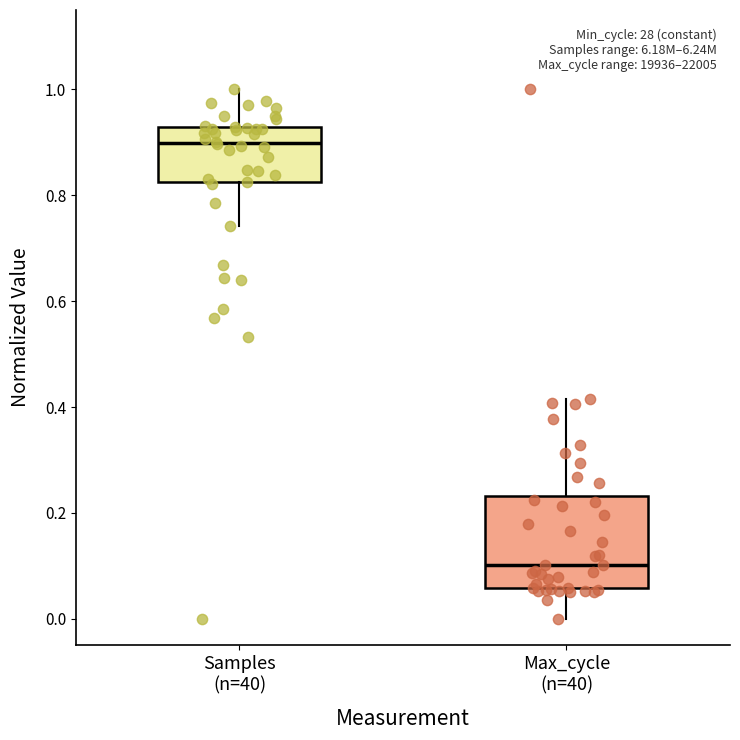

Reading left to right, read every box against the y-axis: the position of its median line, the range the box covers, and the ends of its whiskers. The values are not printed on the chart, so give them approximately, as read against the axis.

Samples (n=40): median 0.90, box 0.82 to 0.92, whiskers 0.74 to 1.00
Max_cycle (n=40): median 0.10, box 0.06 to 0.24, whiskers 0.00 to 0.42